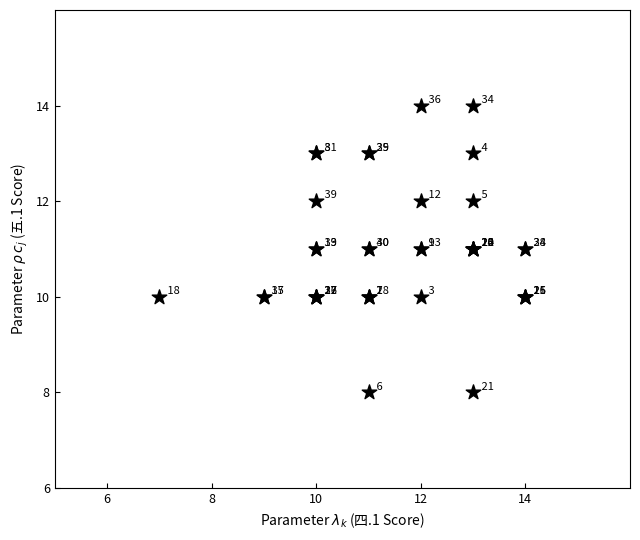

What Y value in the scatter plot is closest to 11?

11